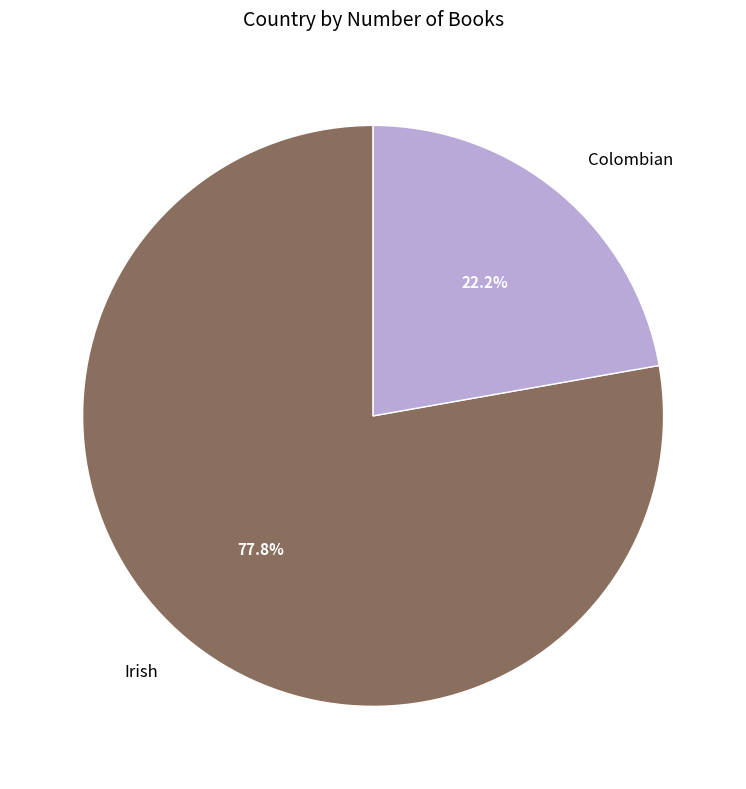

Combined, what portion of the pie is Irish and Colombian?

100.0%